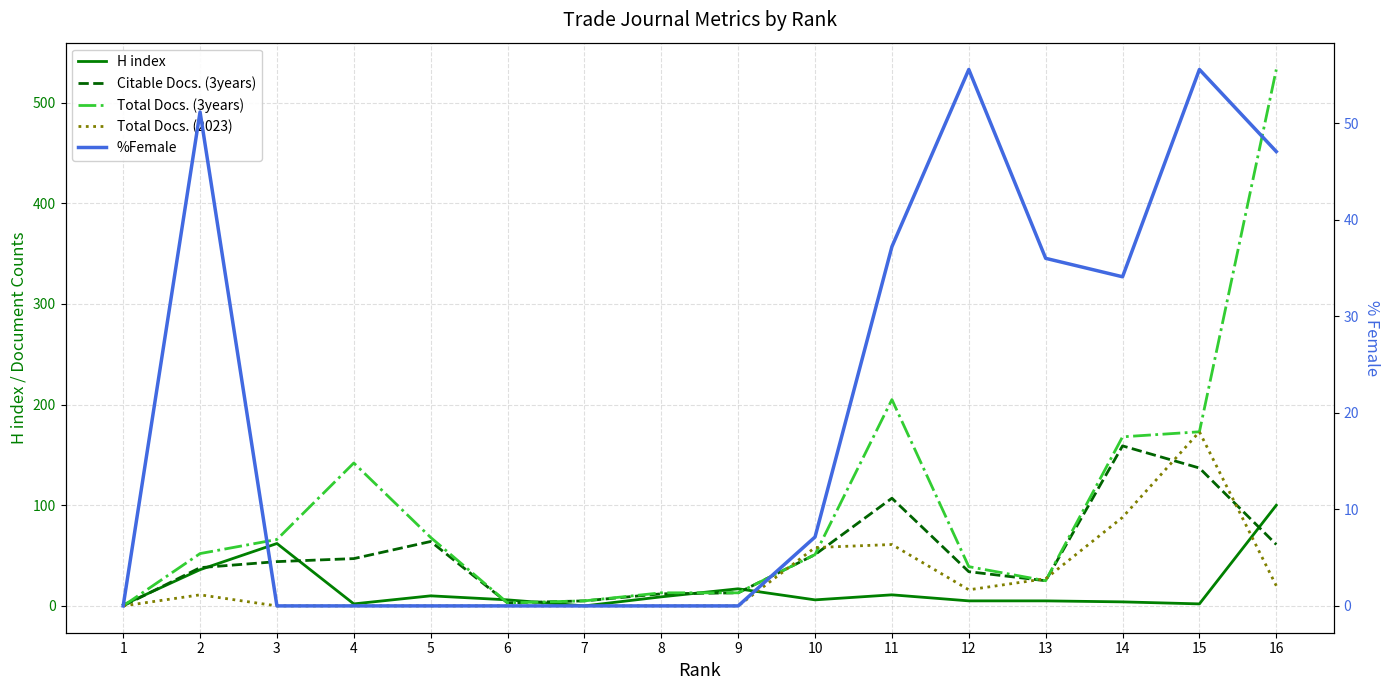

List the series in order of their peak value, highest first.

Total Docs. (3years), Total Docs. (2023), Citable Docs. (3years), H index, %Female